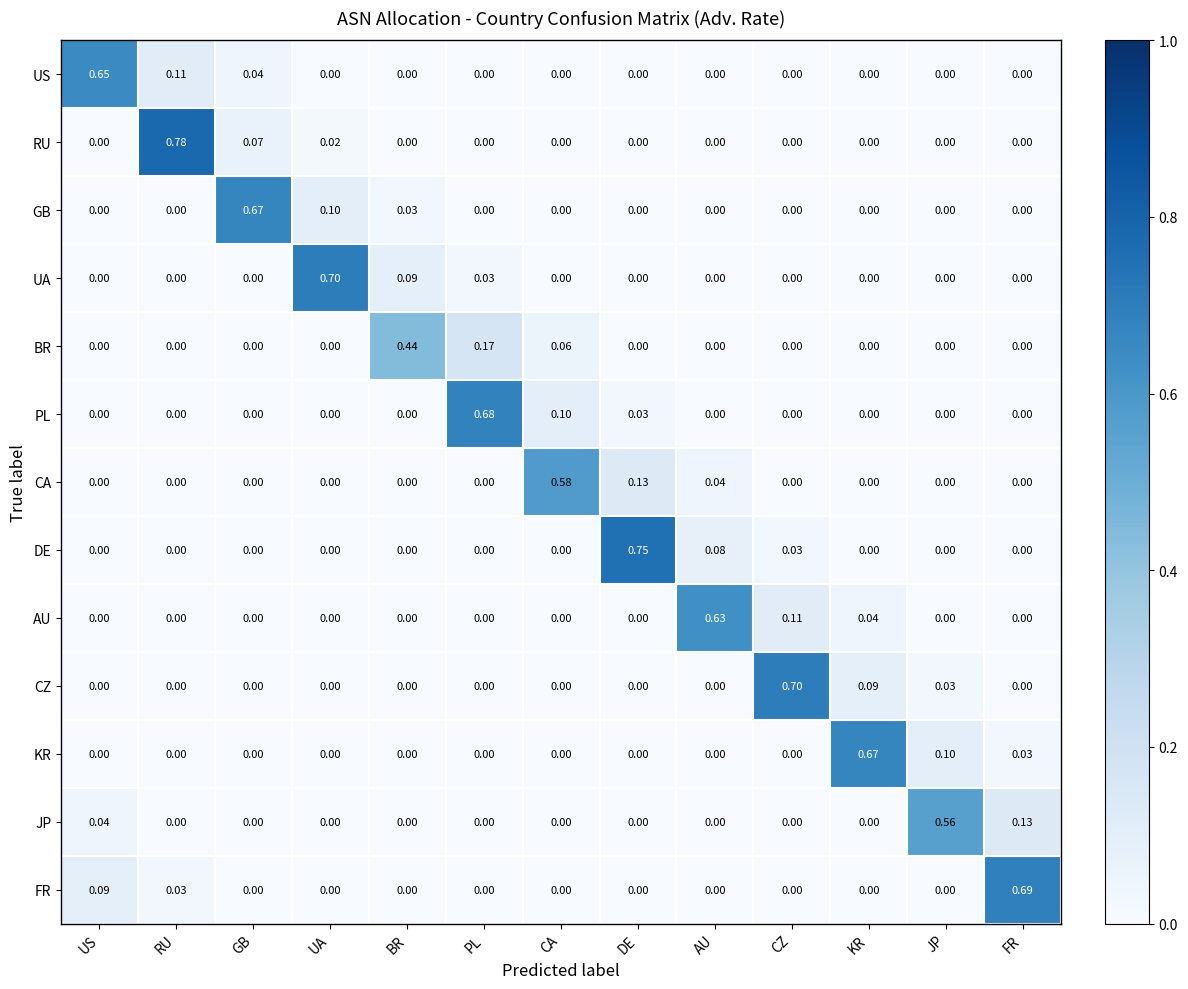

How many data points does each series have?

13